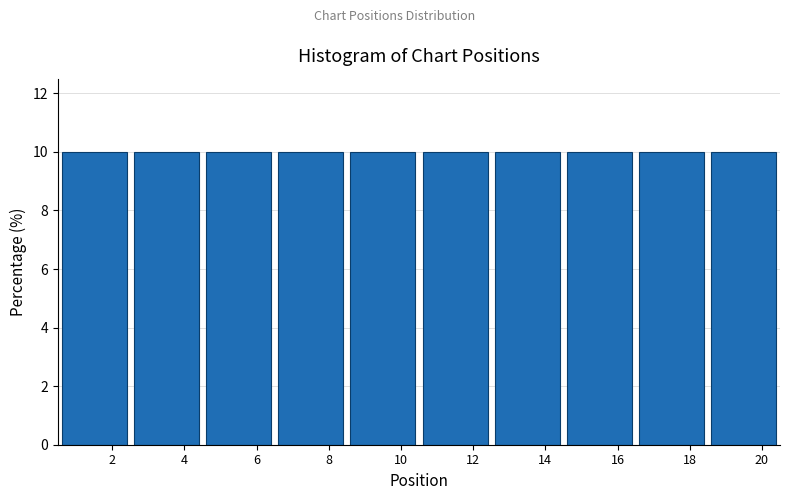

How tall is the bar that spans 4.5 to 6.5 on the x-axis? The values are not printed on the chart, so give them approximately, as read against the axis.

10